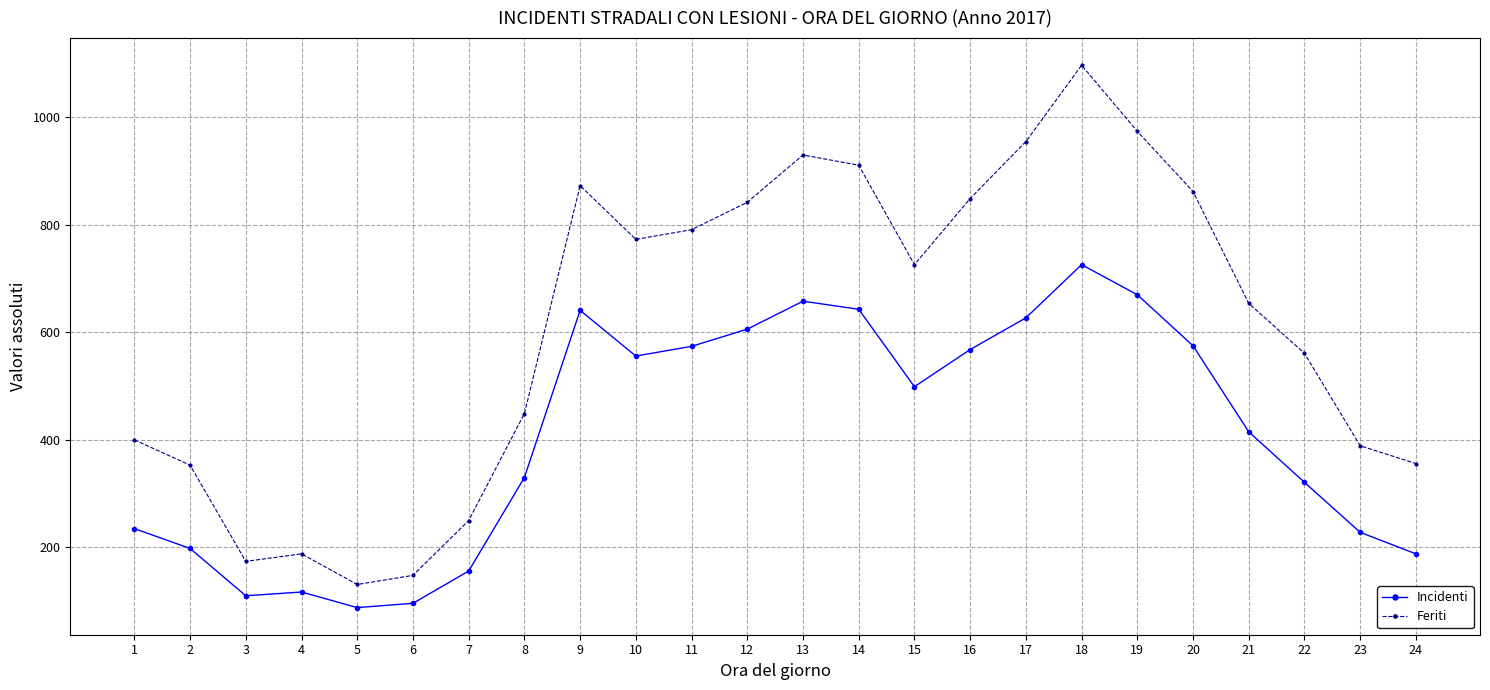

Read the Feriti value at 11, to the nearest 10.

790